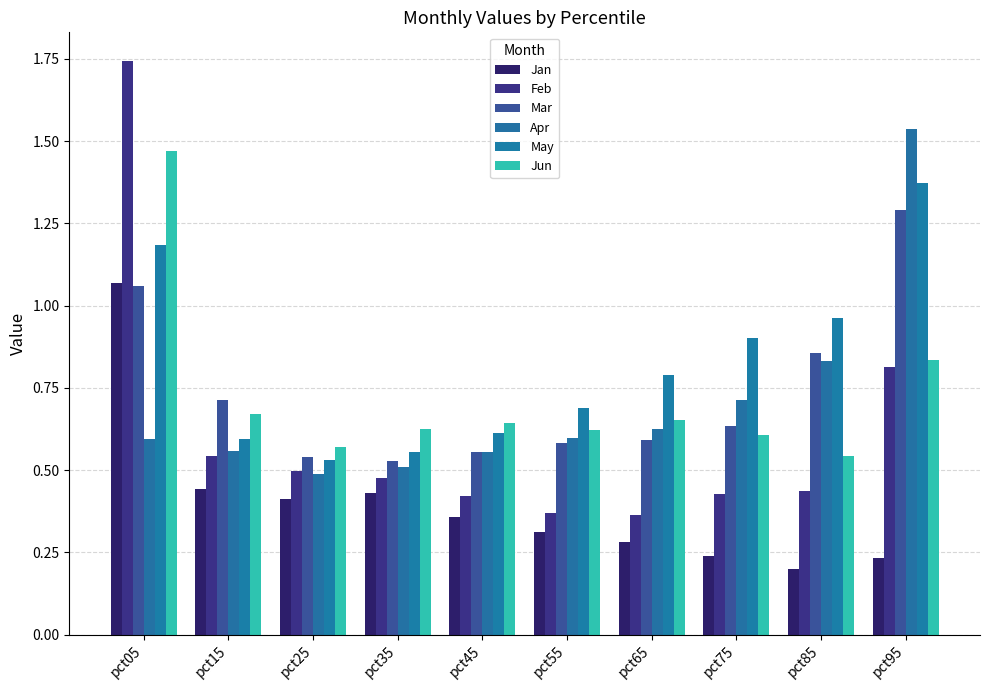

At pct95, list the series in order from largest to smallest.

Apr, May, Mar, Jun, Feb, Jan